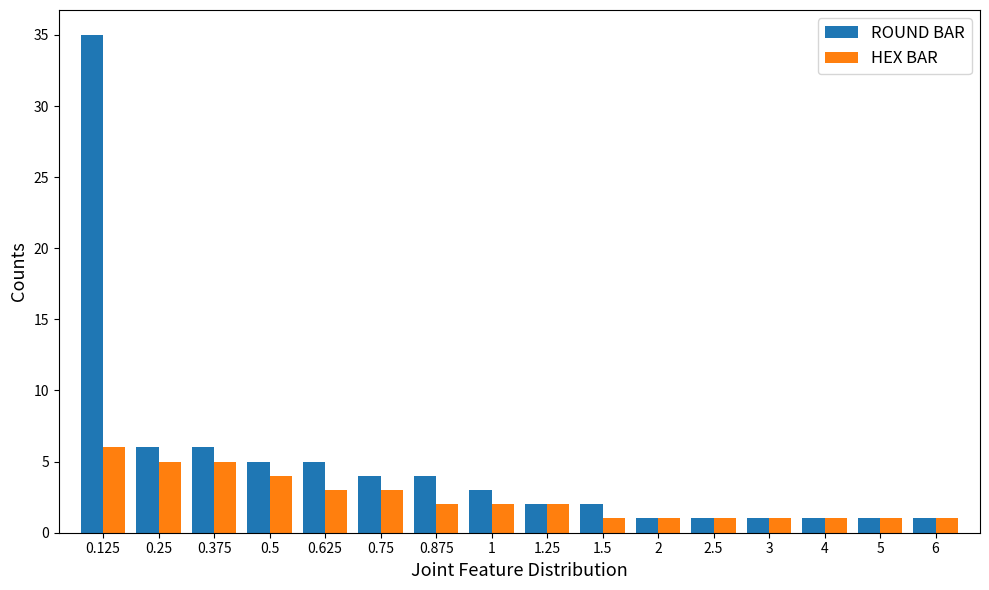

Rank the series by their average value, from highest to lowest.

ROUND BAR, HEX BAR